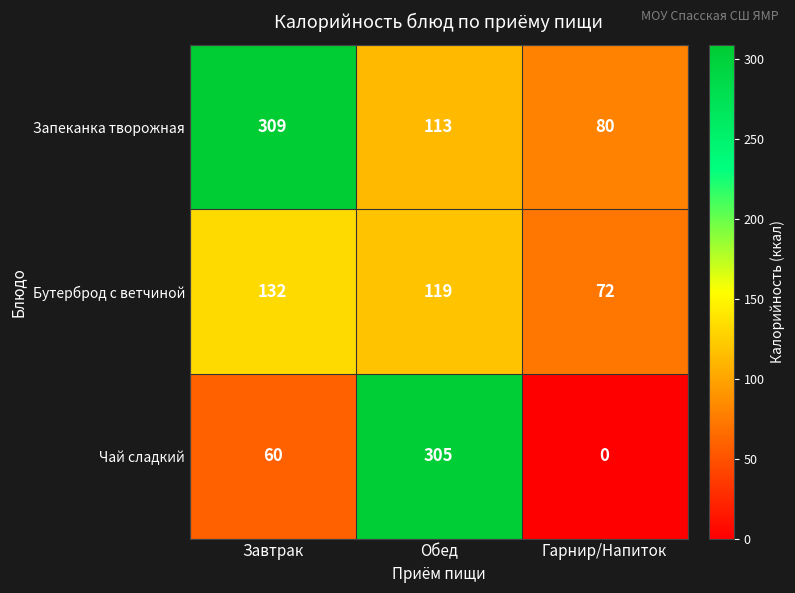

Reading left to right, transcribe all the data shown in this chart.

Запеканка творожная: 309	113	80
Бутерброд с ветчиной: 132	119	72
Чай сладкий: 60	305	0